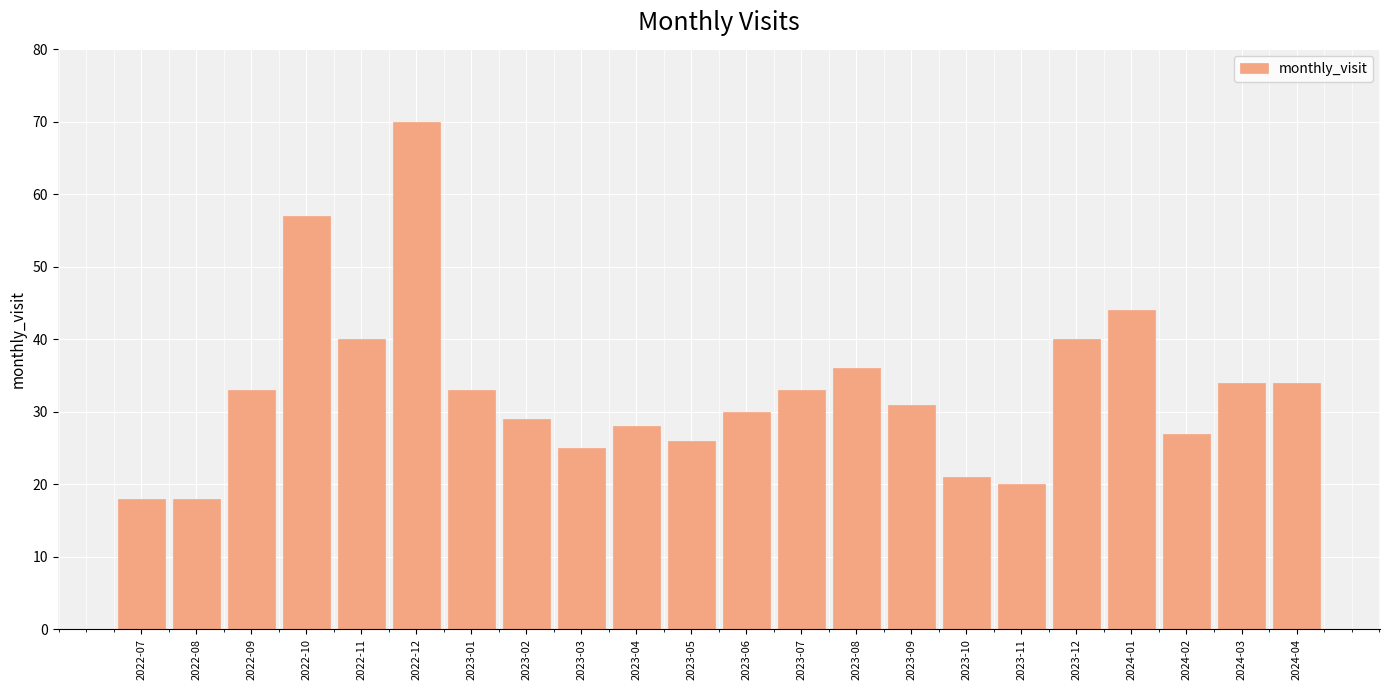

Reading right to left, extract all data points from this chart.

2024-04=34	2024-03=34	2024-02=27	2024-01=44	2023-12=40	2023-11=20	2023-10=21	2023-09=31	2023-08=36	2023-07=33	2023-06=30	2023-05=26	2023-04=28	2023-03=25	2023-02=29	2023-01=33	2022-12=70	2022-11=40	2022-10=57	2022-09=33	2022-08=18	2022-07=18